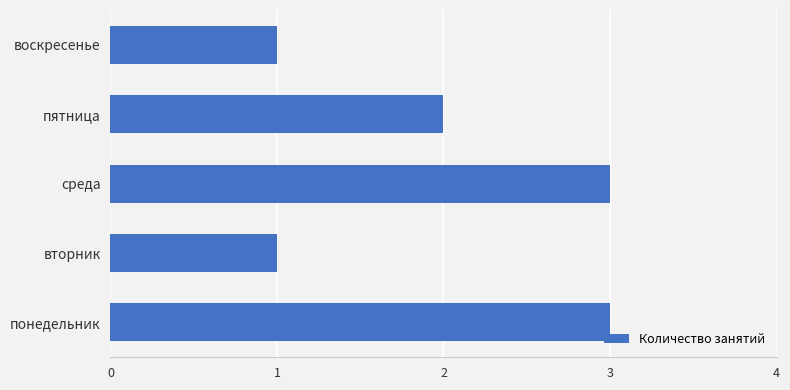

Count the values in the range 1 to 3.

5